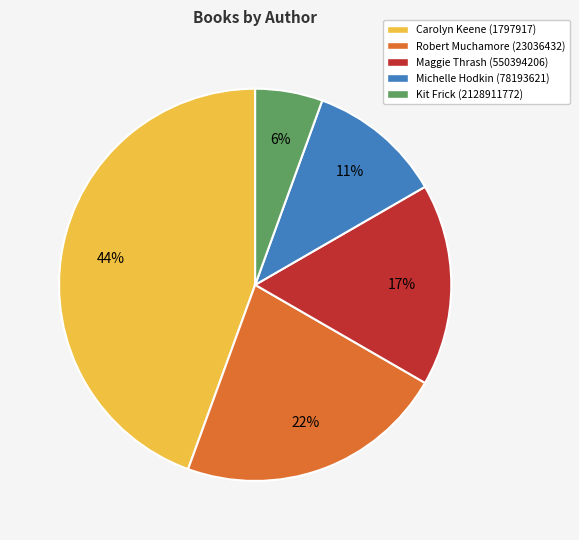

What percentage is the Maggie Thrash (550394206) slice, to the nearest percent?

17%